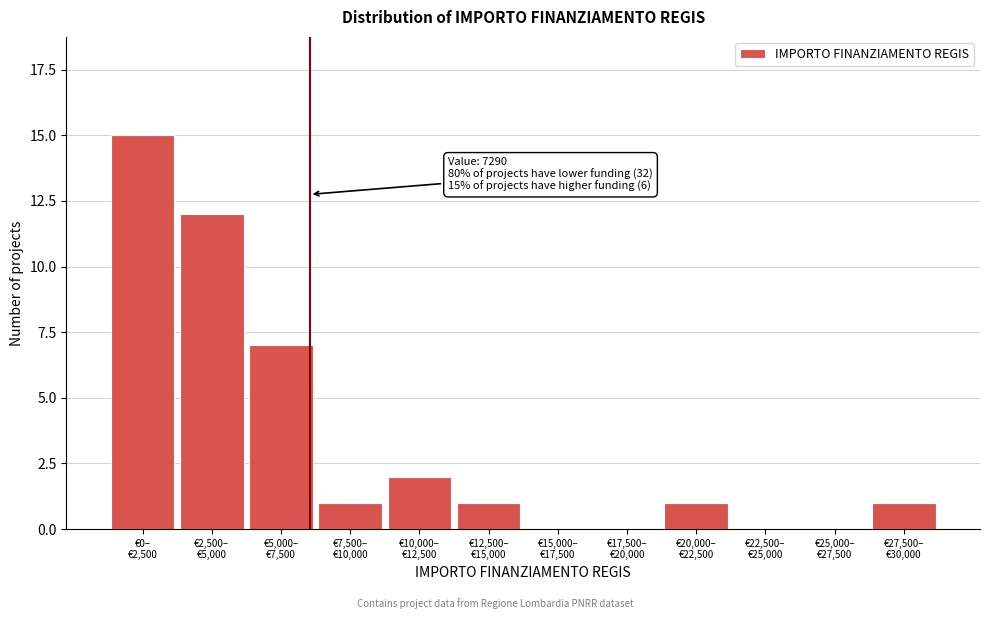

What is the maximum value shown in the chart?

15